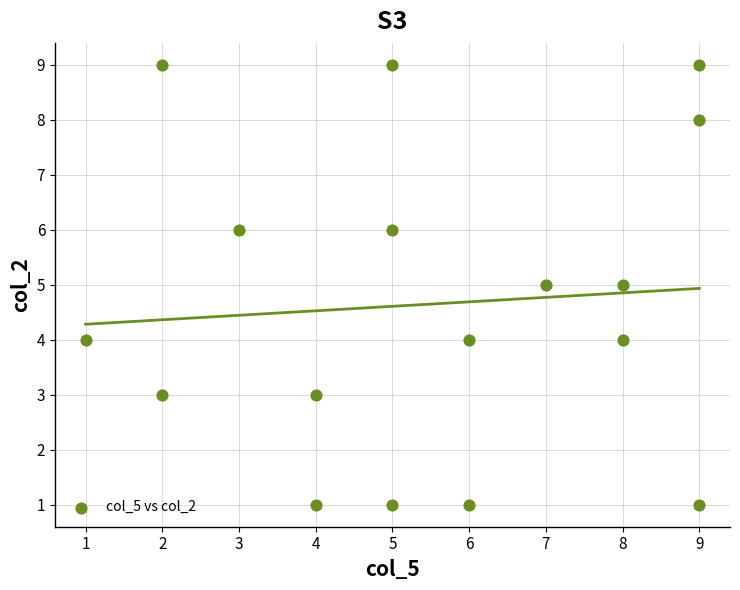

What is the range of X values (max minus min)?

8